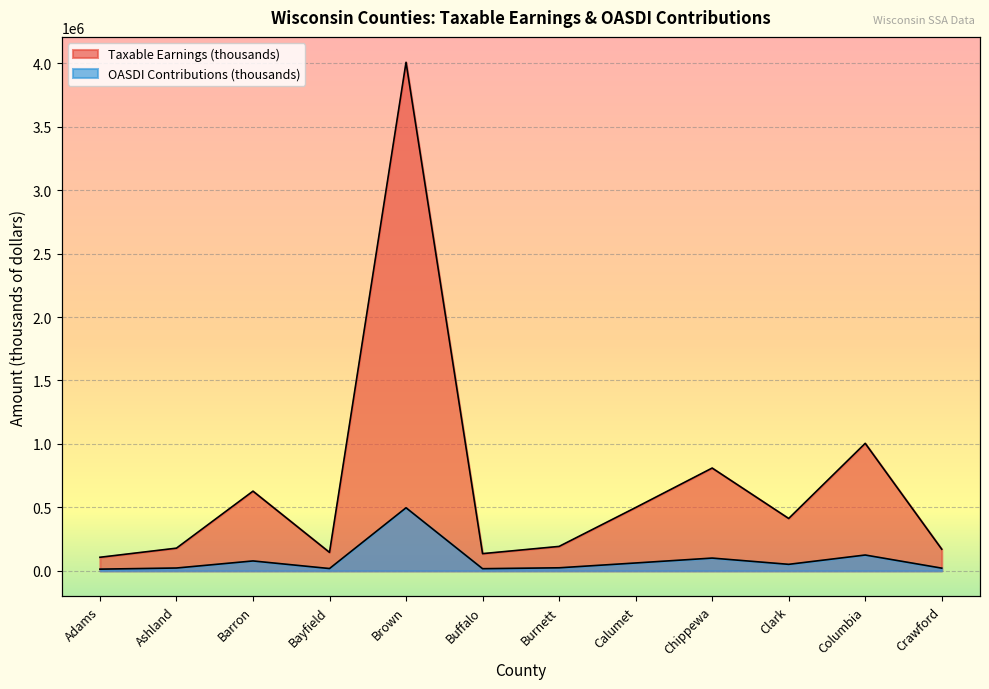

What is the total value across all series at Calumet?

560452